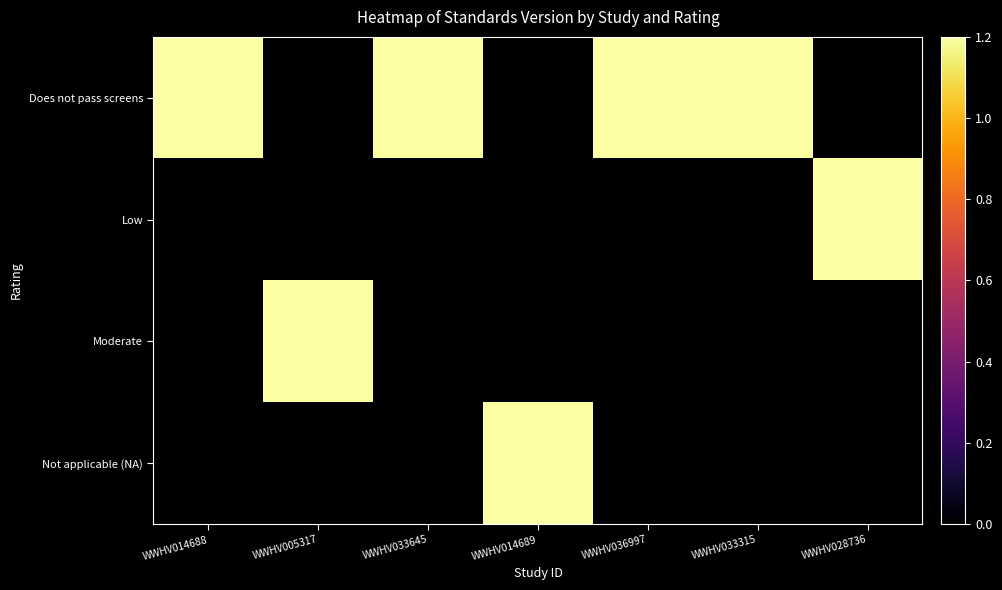

Rank the series by their maximum value, from lowest to highest.

Does not pass screens, Low, Moderate, Not applicable (NA)